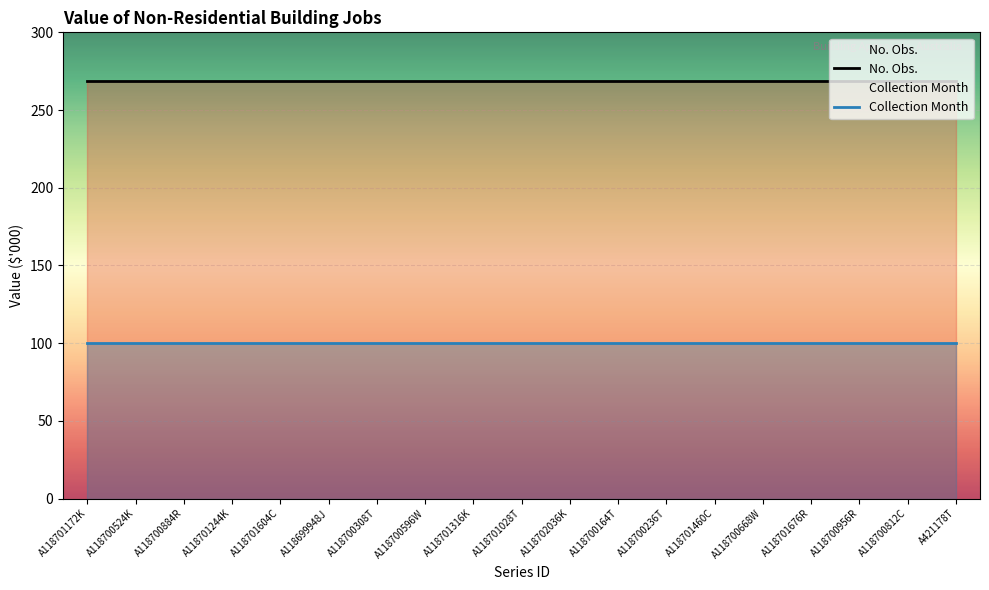

Is the value of No. Obs. at A118700596W greater than the value of Collection Month at A118700668W?

Yes